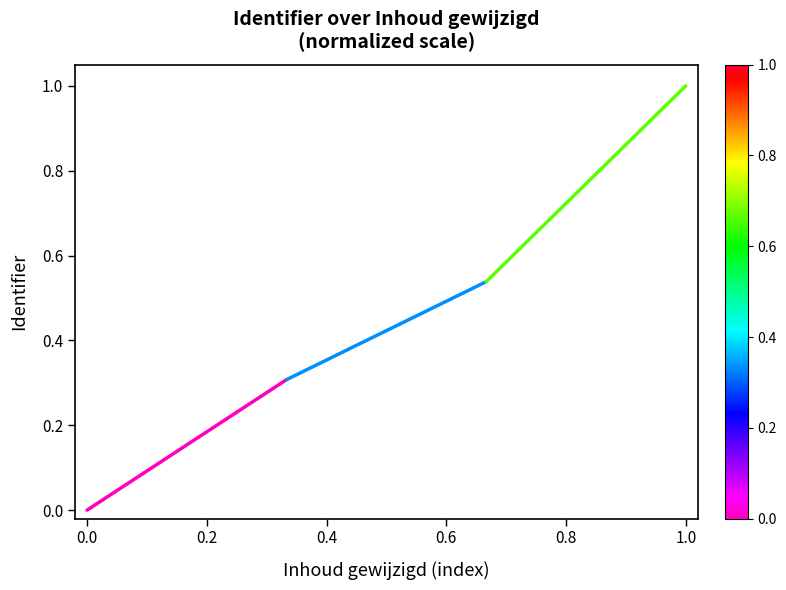

Which has a higher value, 0.0 or 0.2?

0.2